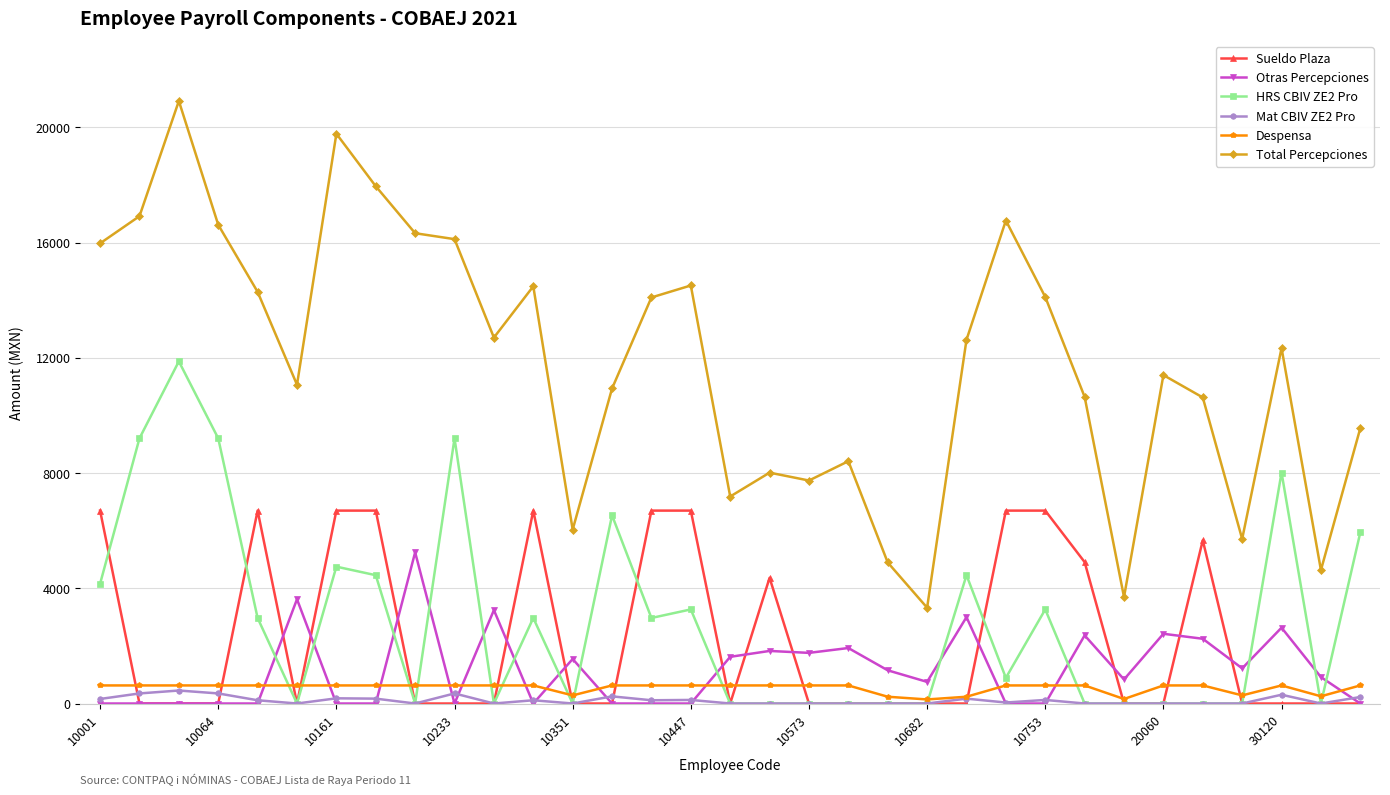

True or false: HRS CBIV ZE2 Pro and Total Percepciones cross at least once.

False